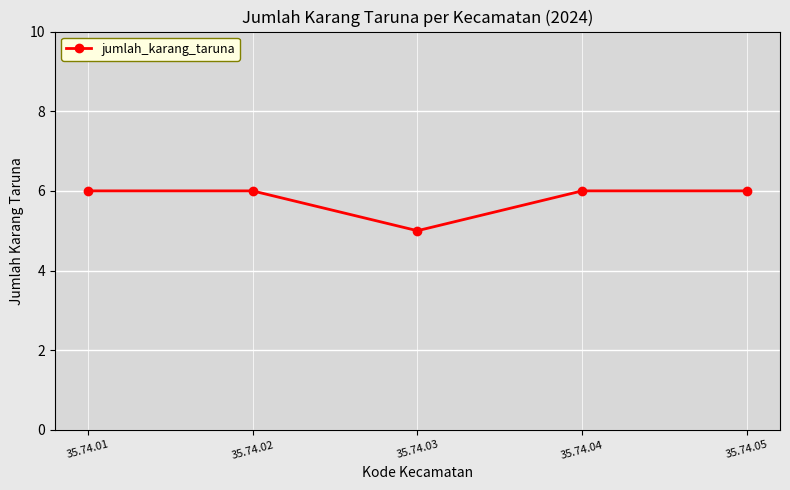

What is the value of the 3rd point from the left?

5